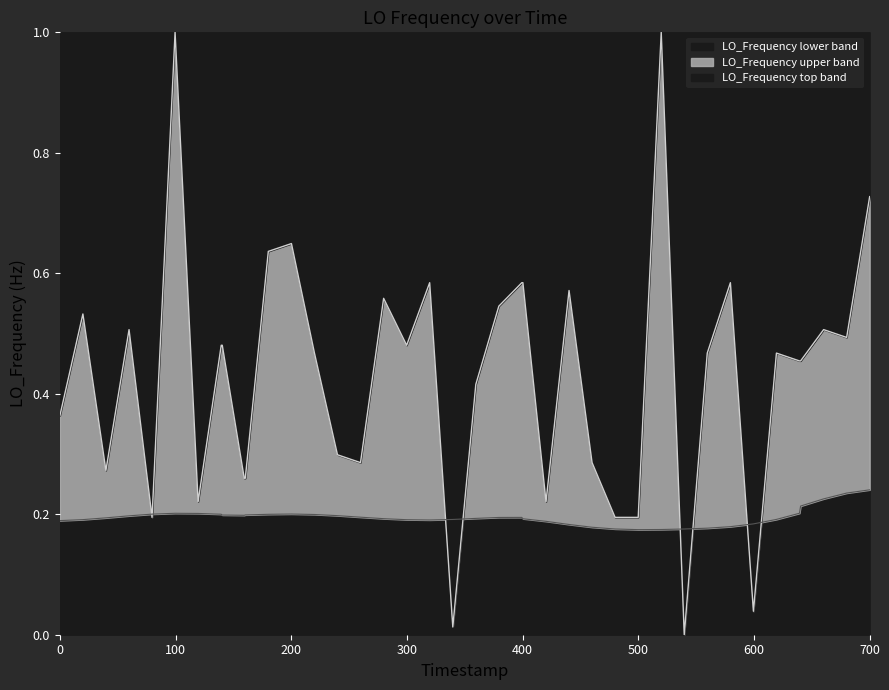

True or false: the data shows 0.0 at 33.

False